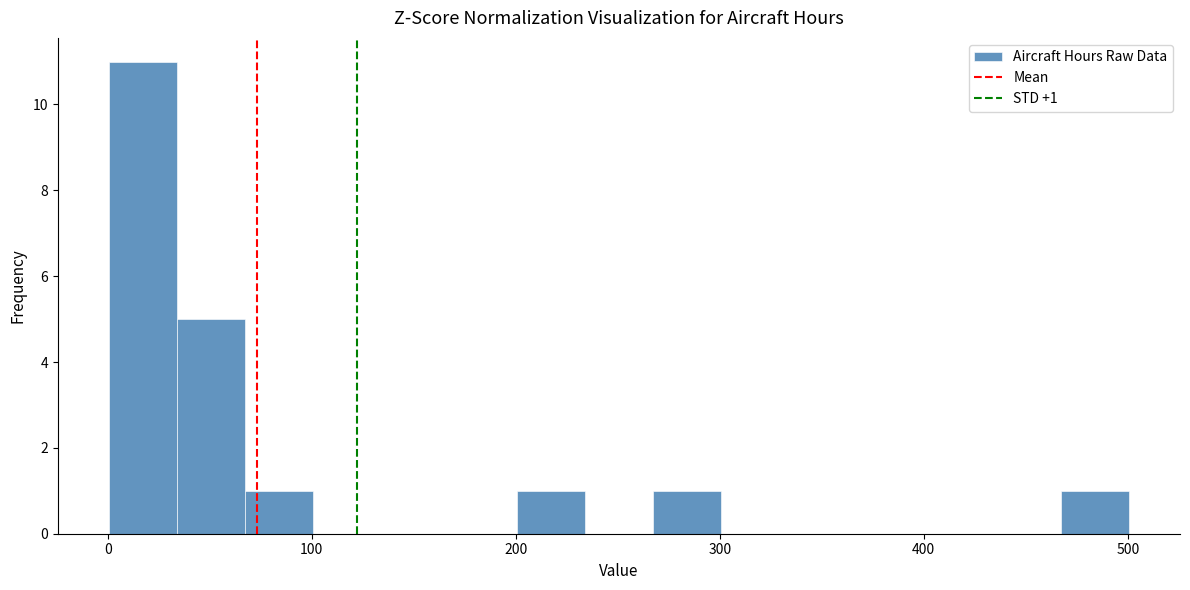

Around what value on the x-axis is the tallest bar? Give the approximate position of its centre, as read against the axis.

20